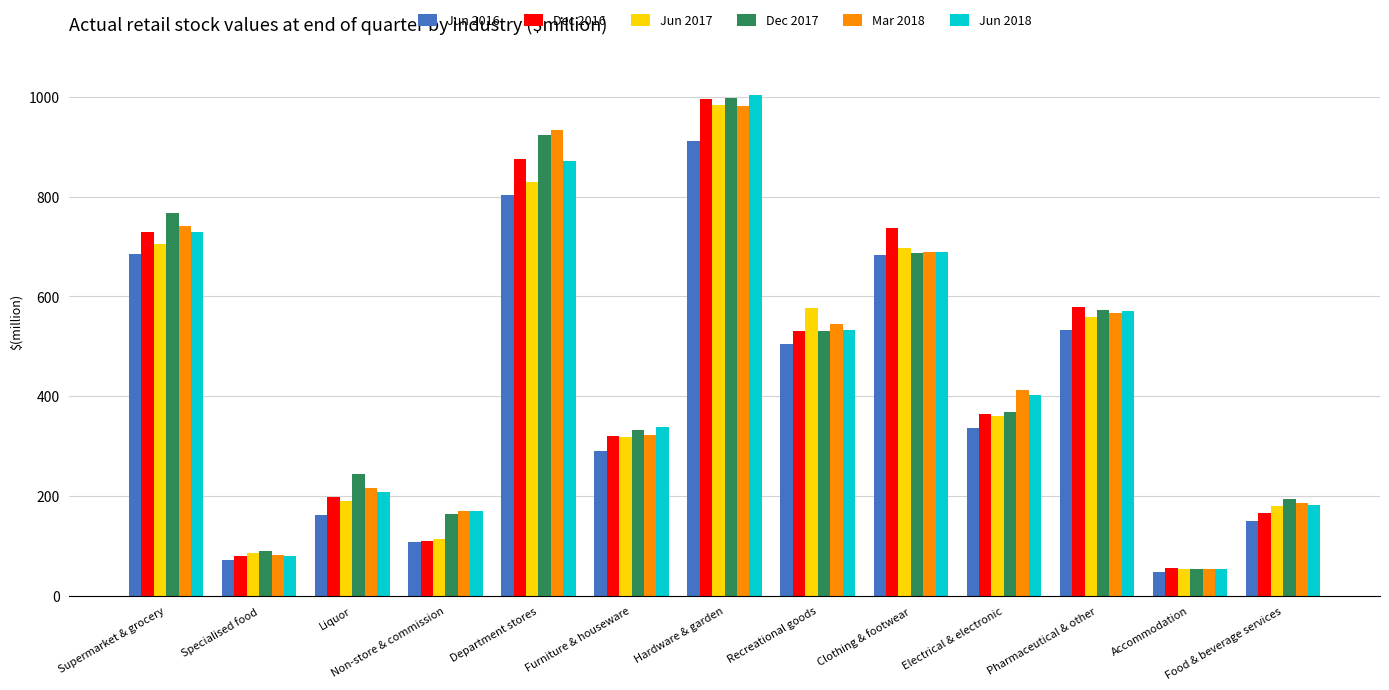

What is the label of the 13th bar from the right?

Supermarket & grocery